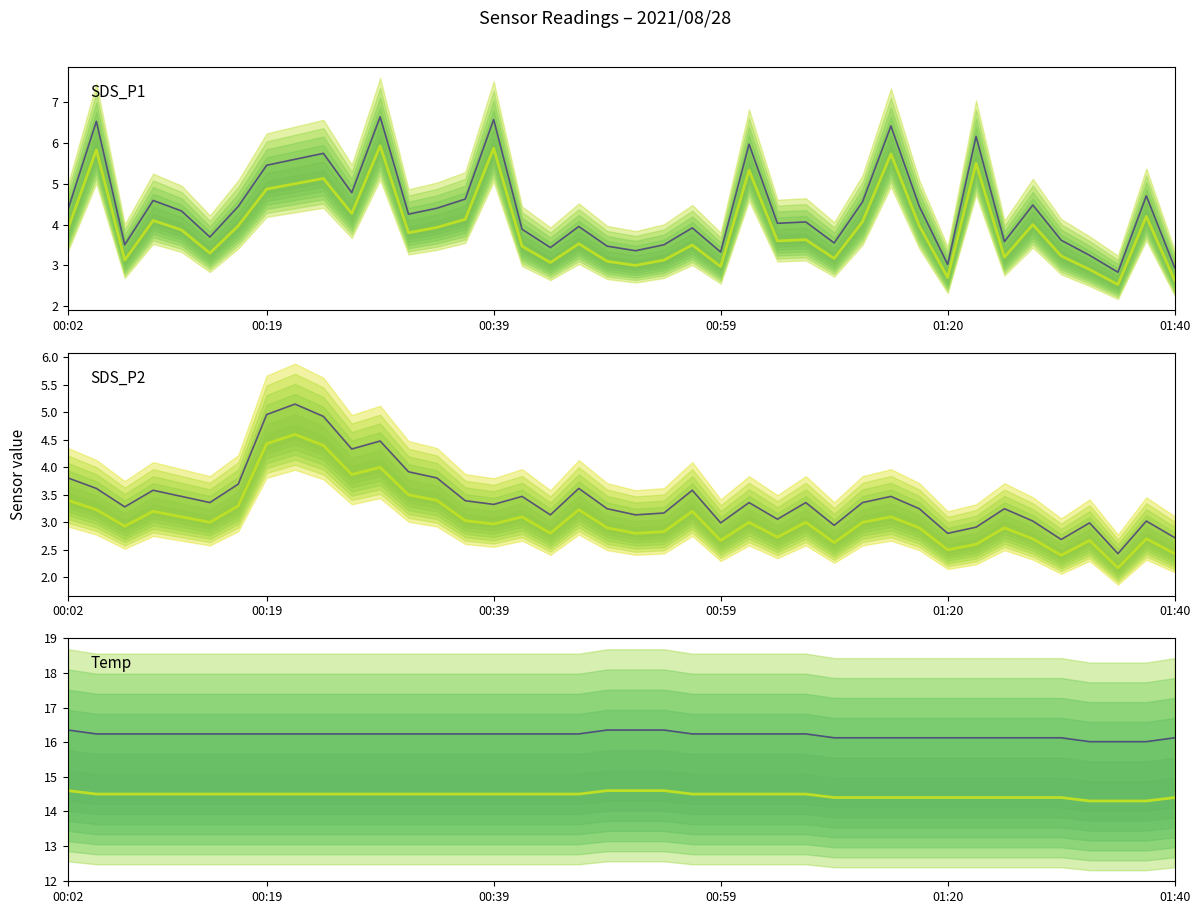

What is the value of the SDS_P1 point at the 25th from the left?

5.3